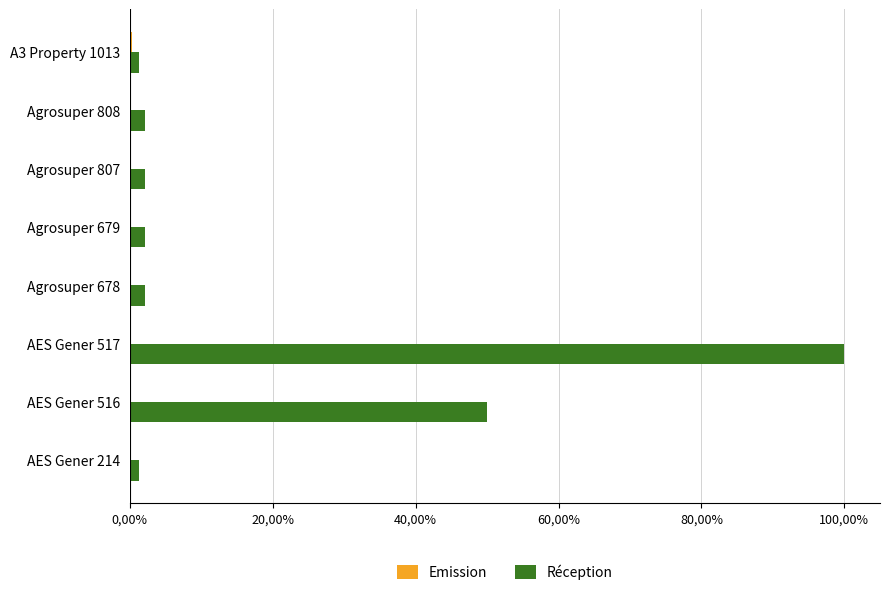

Which label corresponds to the largest value in the chart?

AES Gener 517